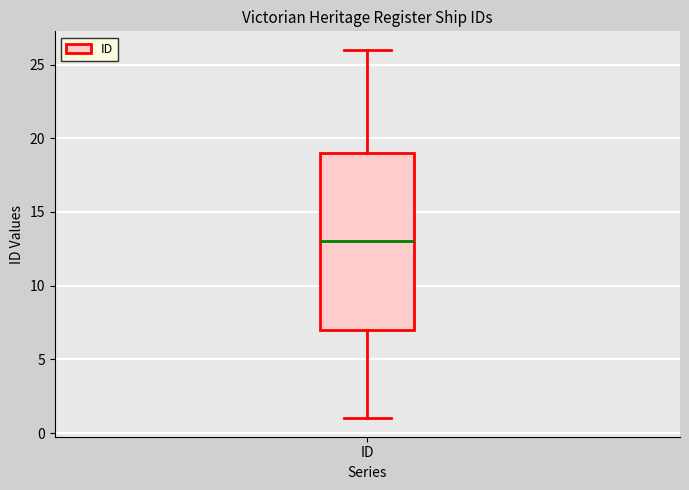

Transcribe this box plot: give where the median line is, the range the box spans, and where the two whiskers end, as read against the y-axis. The values are not printed on the chart, so give them approximately, as read against the axis.

median 13, box 7 to 19, whiskers 1 to 26